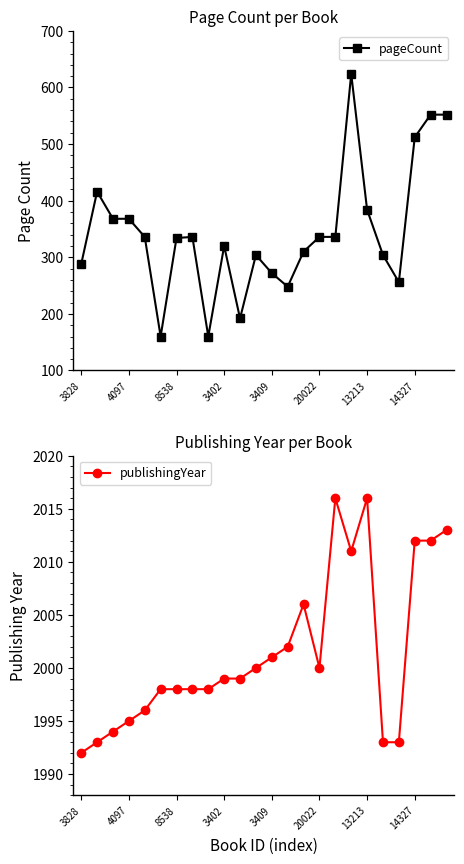

What is the value of the publishingYear point at the 16th from the left?

2000